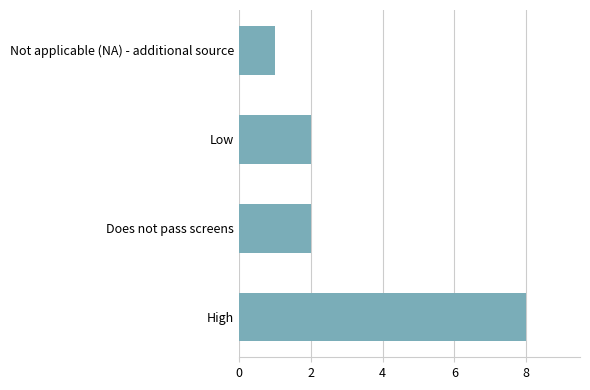

Are the bars grouped side by side (vs. stacked)?

No